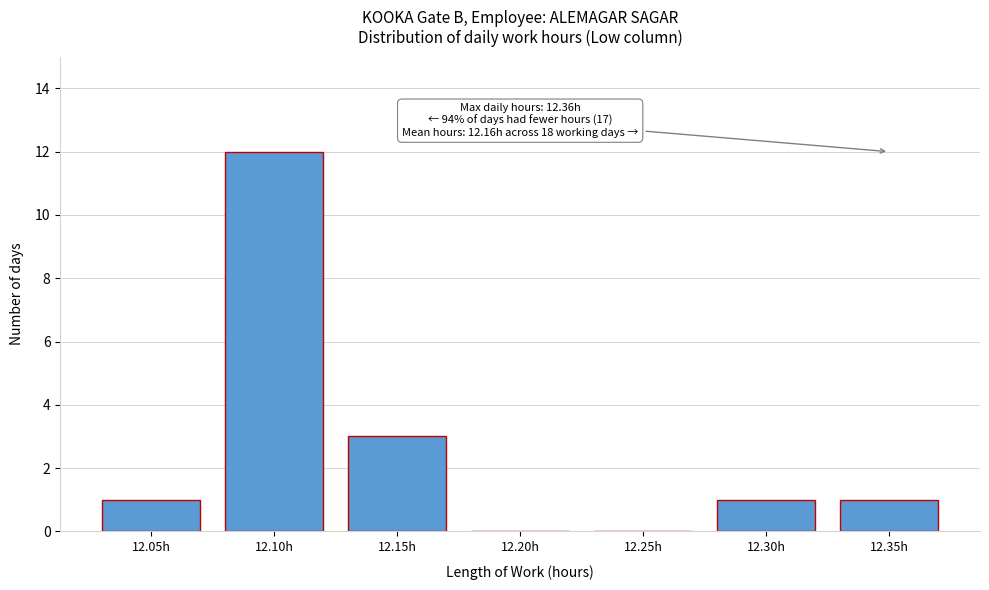

What is the maximum value shown in the chart?

12